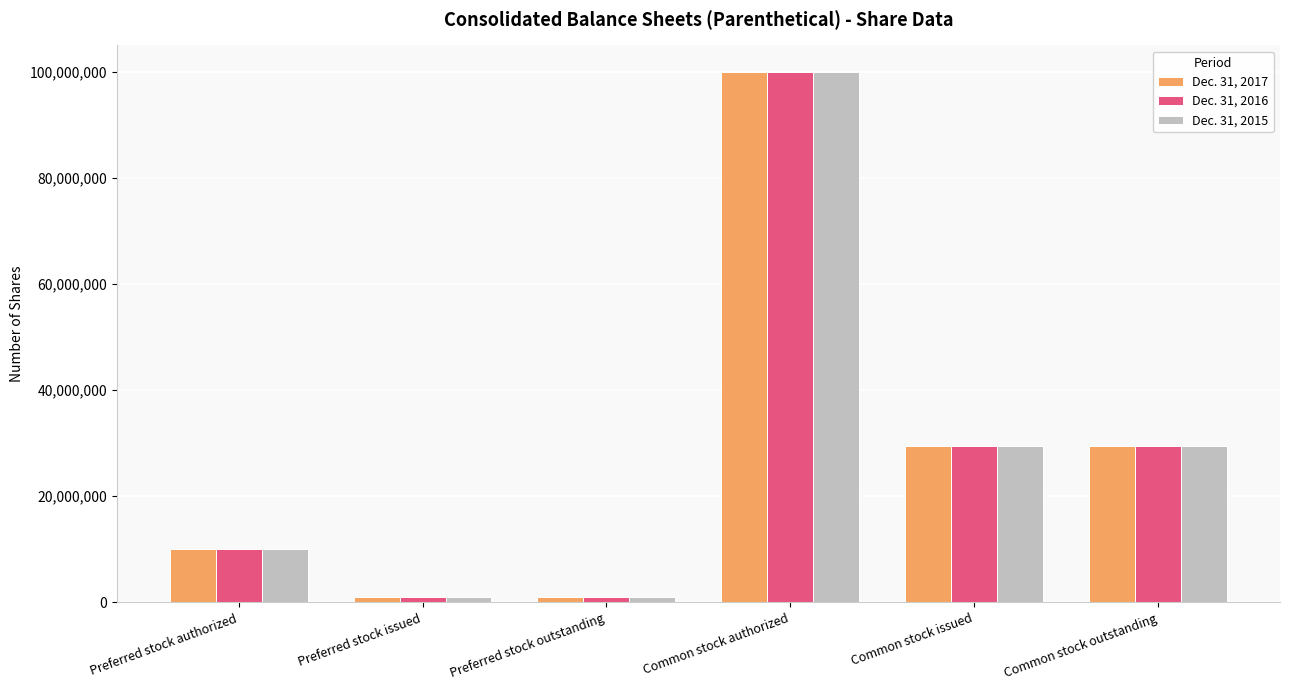

What is the difference between the maximum and minimum values in the Dec. 31, 2016 series?

99000000